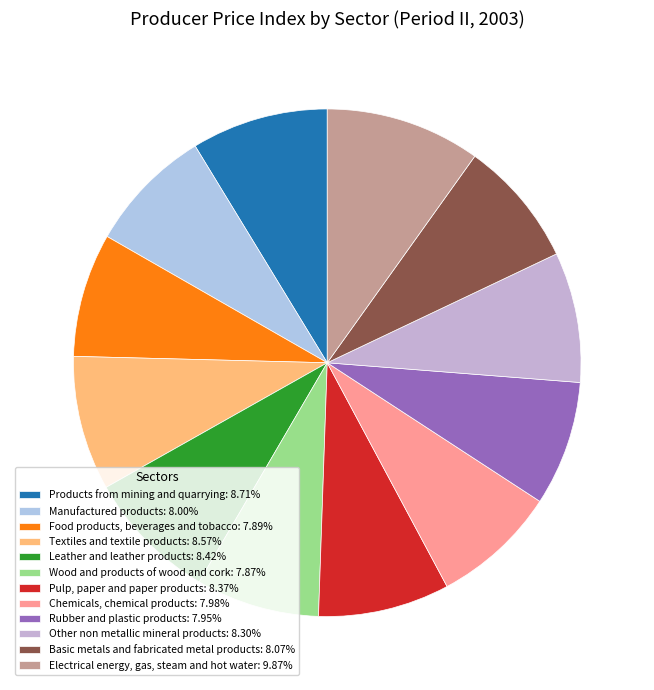

To the nearest percent, what is the difference between the Leather and leather products and Food products, beverages and tobacco slice percentages?

1%